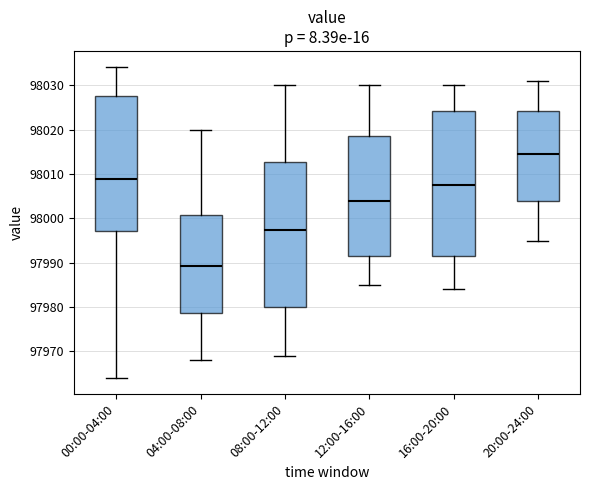

Which box's median line is the lowest?

04:00-08:00